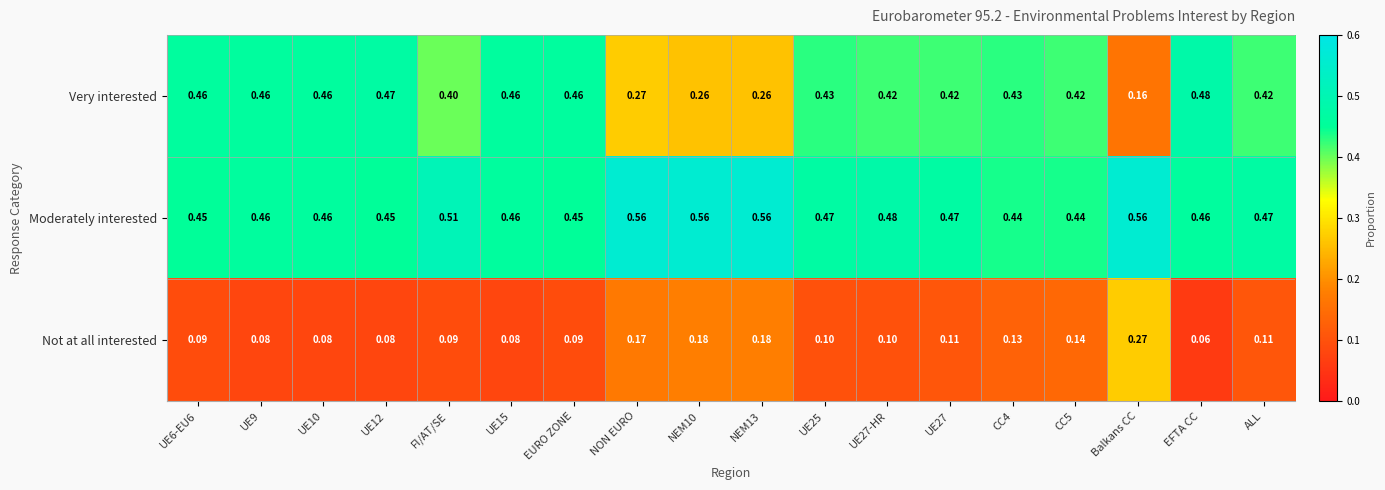

Rank the series at NEM10 from highest to lowest value.

Moderately interested, Very interested, Not at all interested